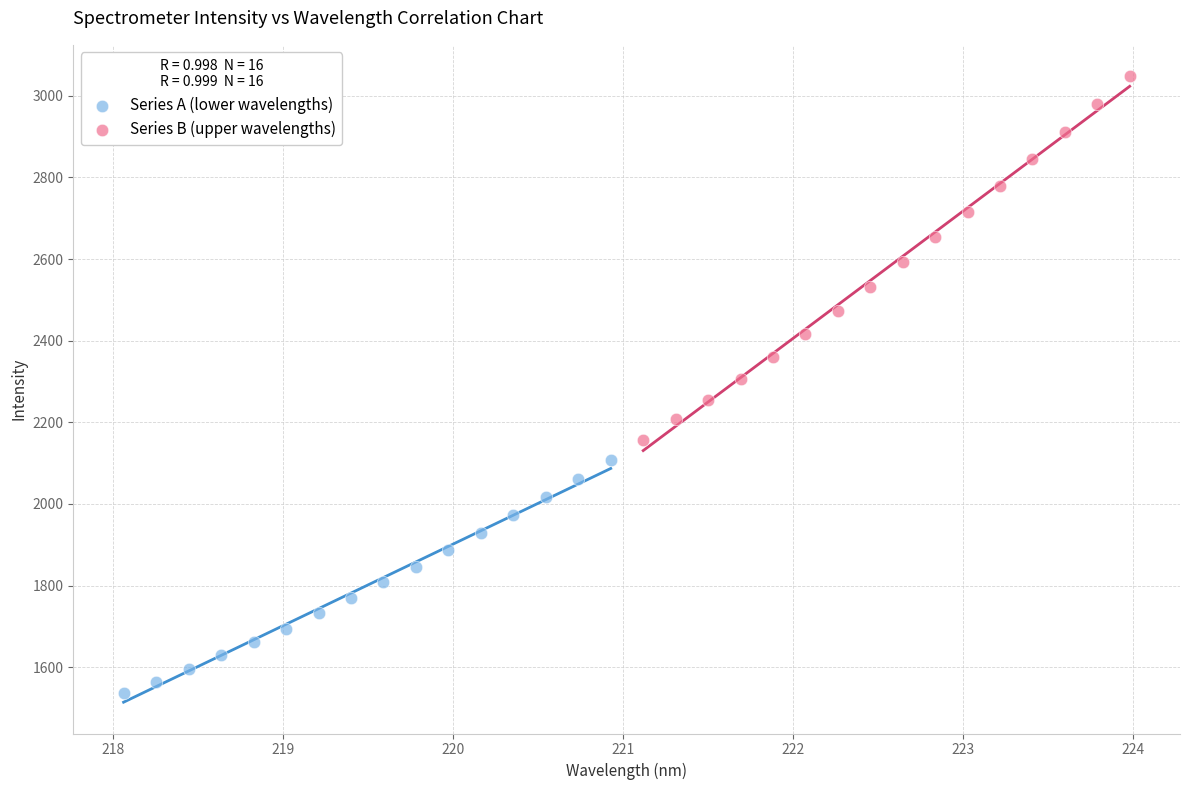

Which series has the widest spread of Y values?

Series B (upper wavelengths)